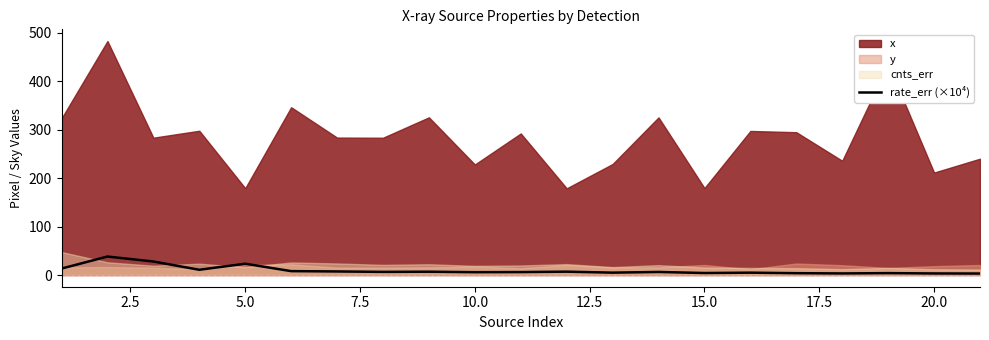

True or false: the data shows 3.4 at 10.0.

False